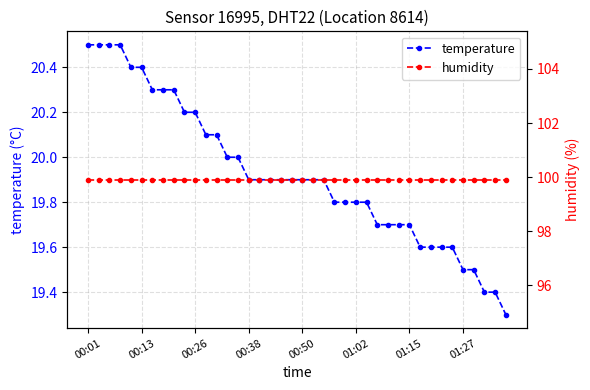

At how many categories does at least one series exceed 81?

40